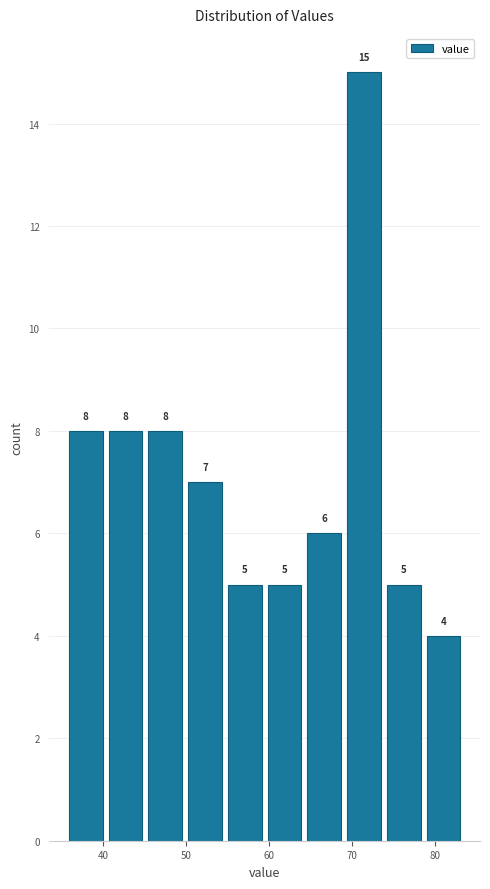

What is the height of the bar covering 45 to 50 on the x-axis? The bar edges are not printed on the chart, so give them approximately, as read against the axis.

8